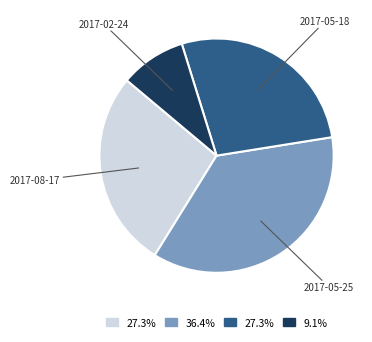

Which has a higher value, 2017-02-24 or 2017-08-17?

2017-08-17